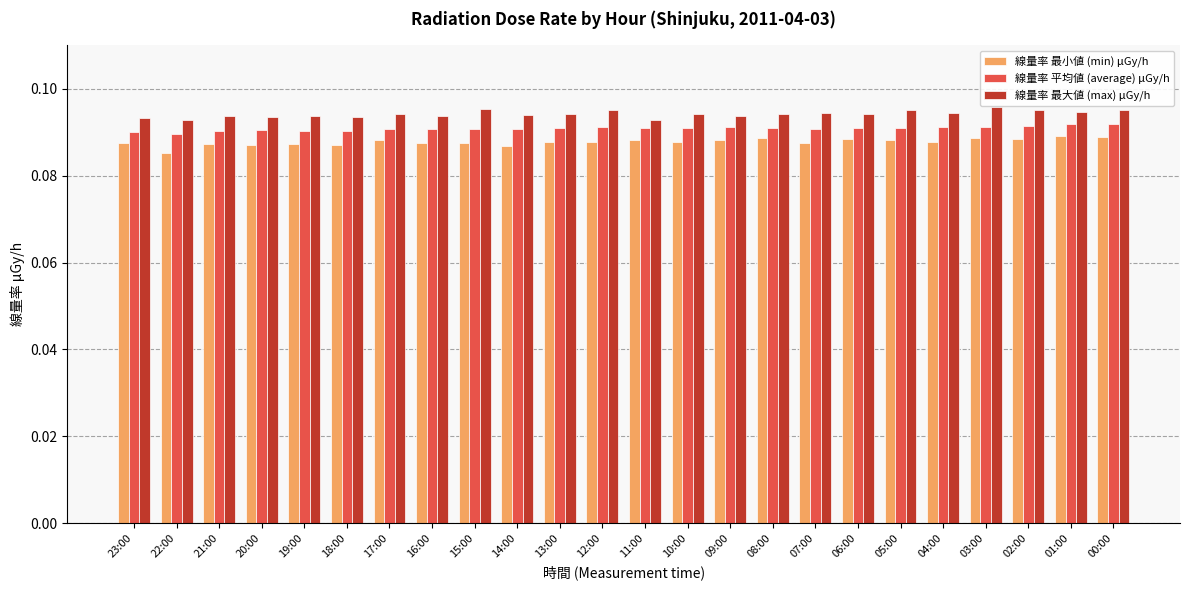

The 線量率 最大値 (max) μGy/h series shows 0.0 at 00:00. True or false?

False